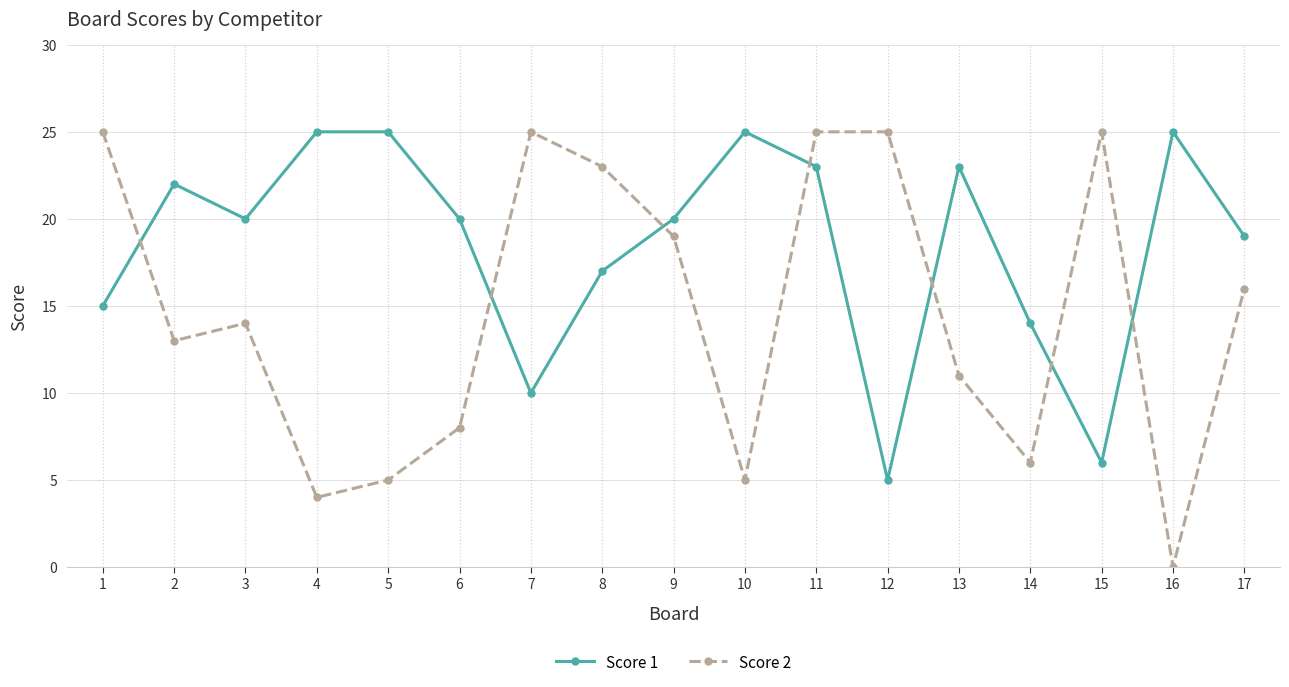

What is the difference between the maximum and minimum values in the Score 1 series?

20